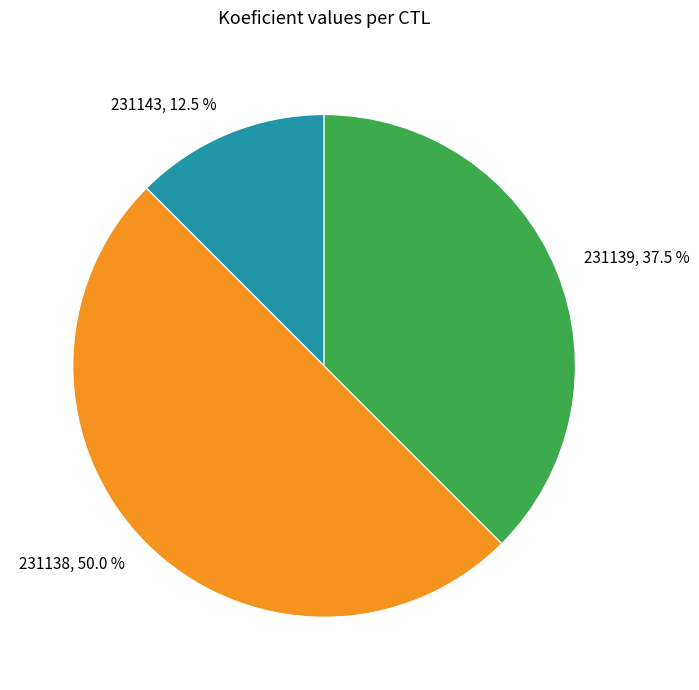

How many segments does this pie chart have?

3